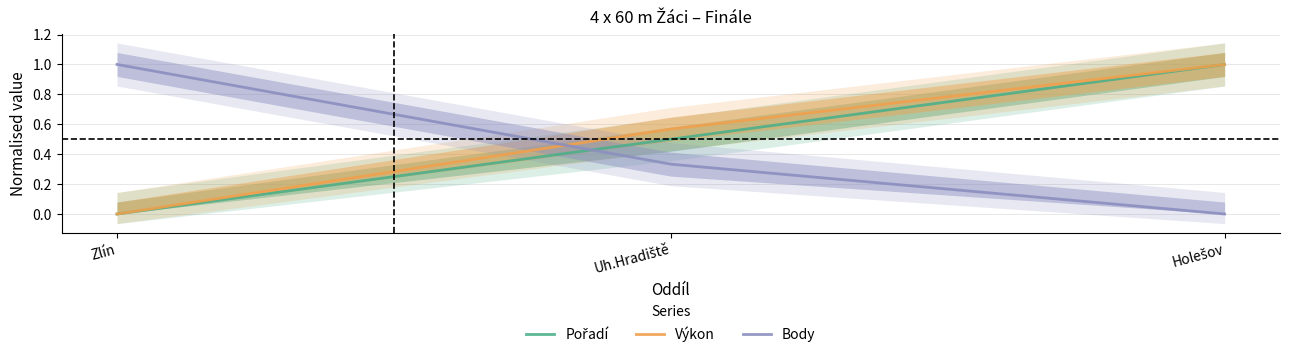

What is the total value across all series at Uh.Hradiště?

1.4